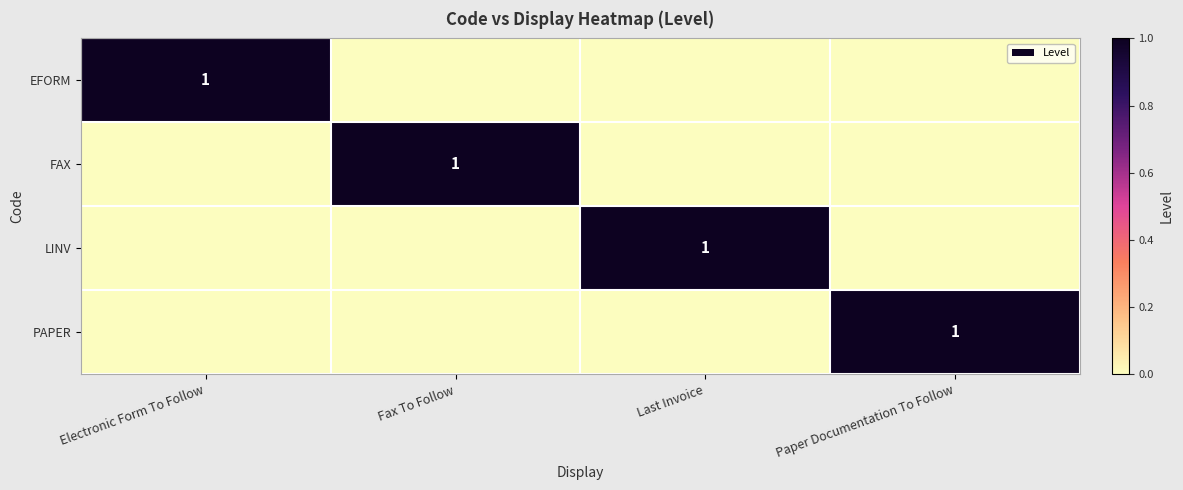

How many PAPER values are between 0 and 1?

4